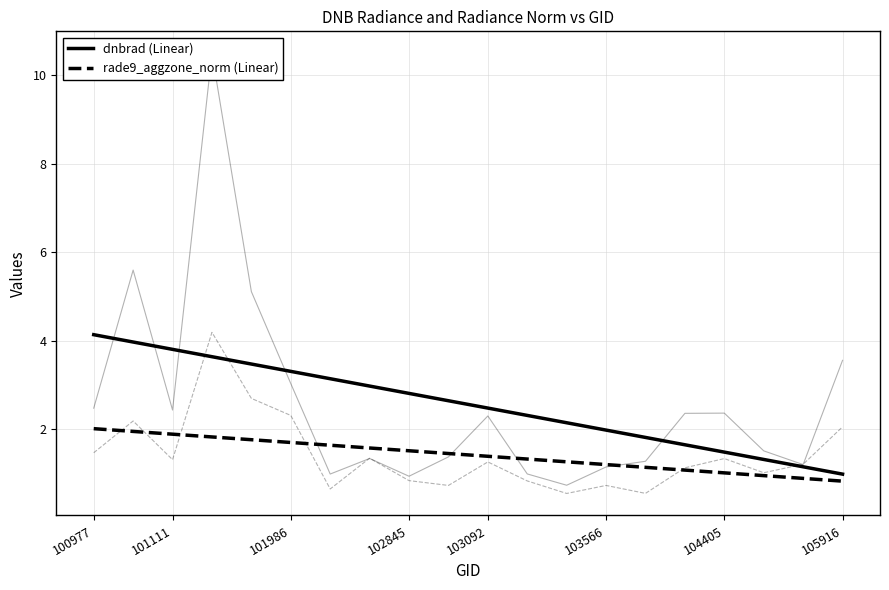

At which category is the sum across all series the highest?

100977